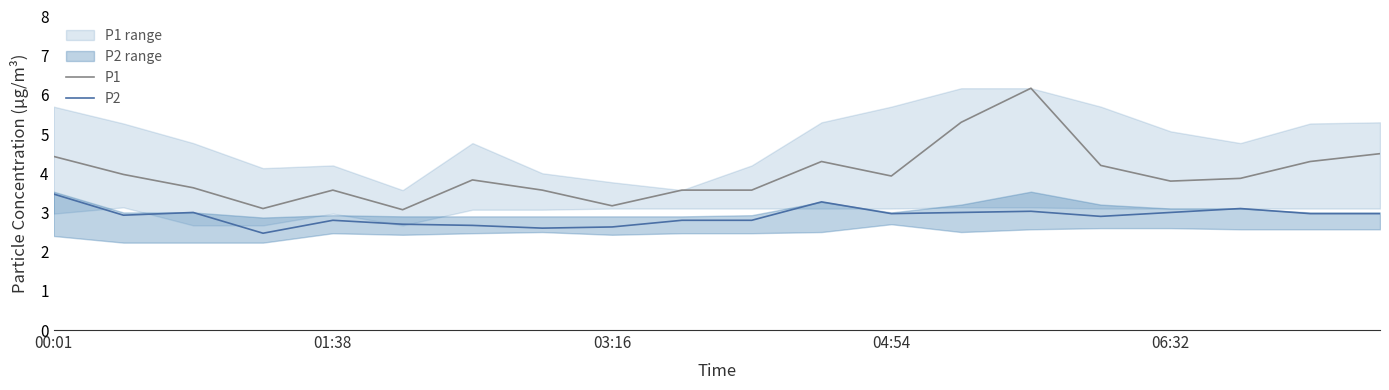

In P2, how many points are higher than both neighbors (excluding endpoints)?

5